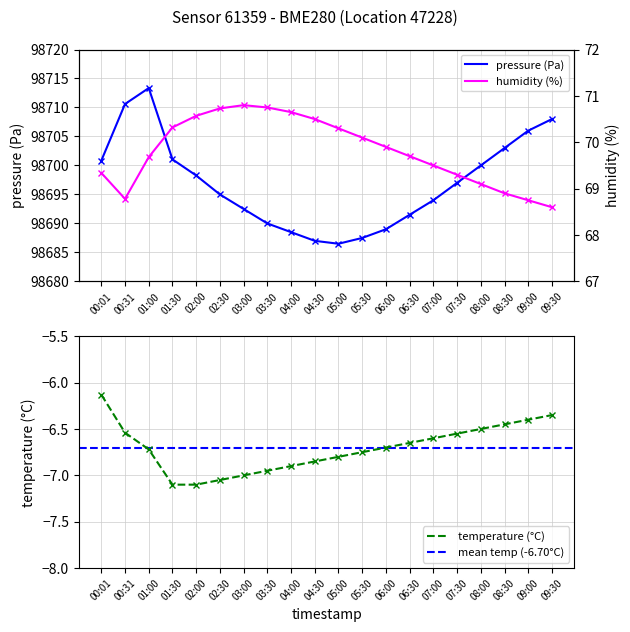

True or false: humidity and temperature cross at least once.

False